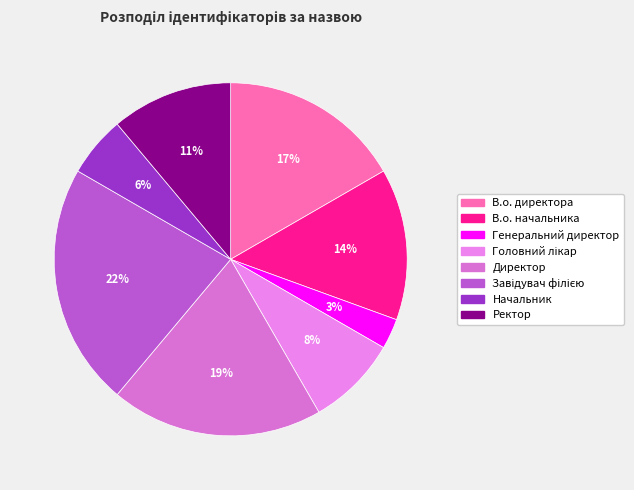

Which slice is the smallest?

Генеральний директор